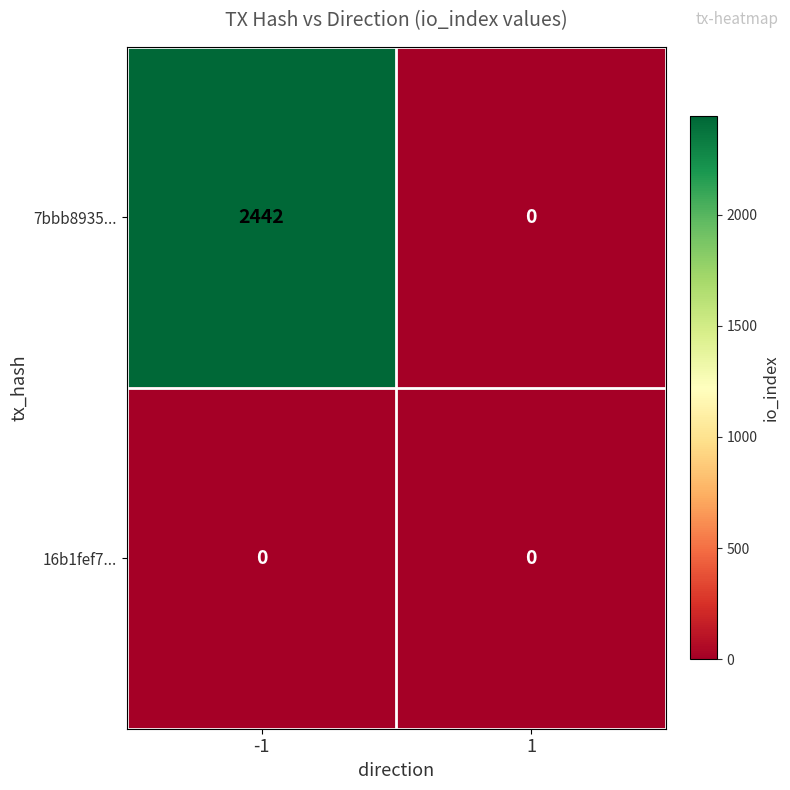

Reading left to right, transcribe all the data shown in this chart.

7bbb8935...: 2442	0
16b1fef7...: 0	0